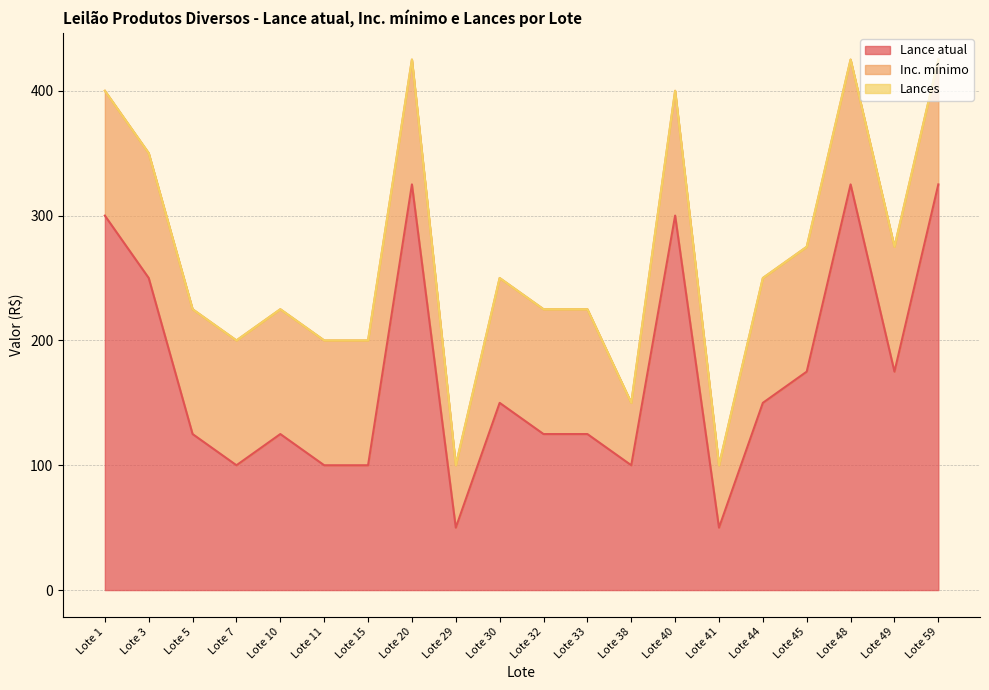

Reading left to right, what are all the values shown in this chart?

Lance atual: 300	250	125	100	125	100	100	325	50	150	125	125	100	300	50	150	175	325	175	325
Inc. mínimo: 100	100	100	100	100	100	100	100	50	100	100	100	50	100	50	100	100	100	100	100
Lances: 0	0	0	0	0	0	0	0	0	0	0	0	0	0	0	0	0	0	0	0